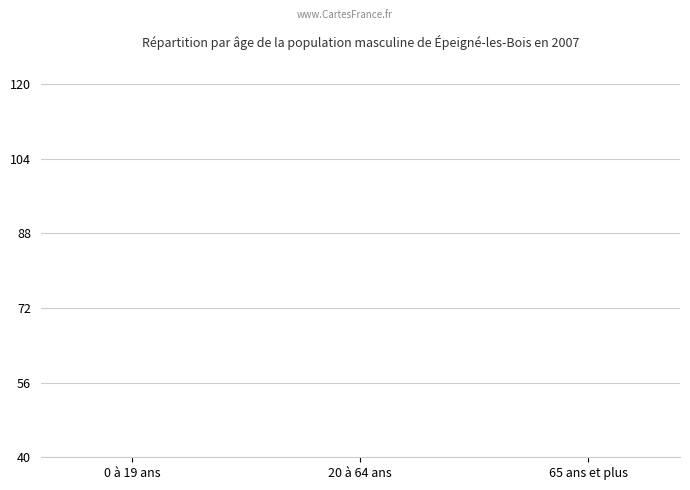

Is it true that the value at 20 à 64 ans is 29?

False